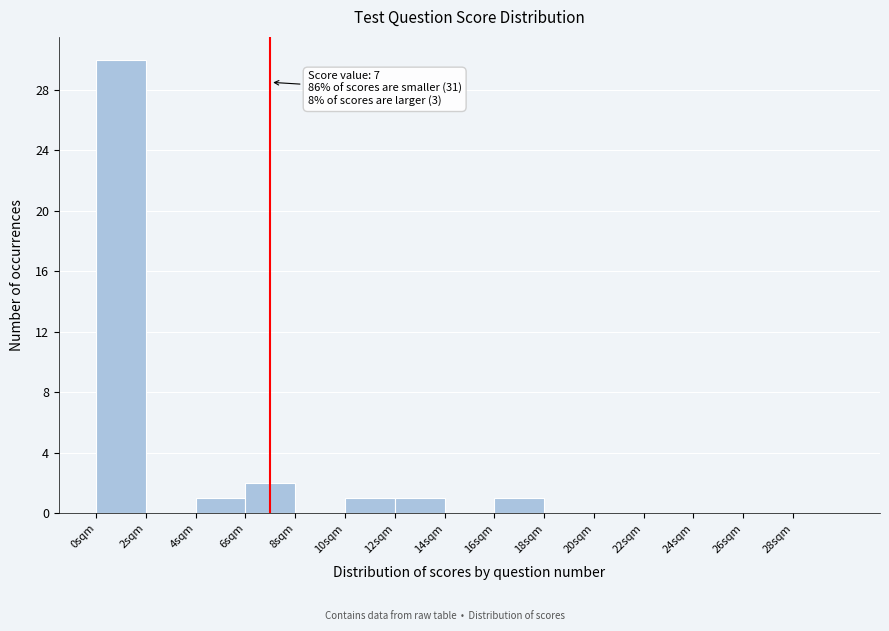

Which range on the x-axis has the tallest bar?

0 to 2